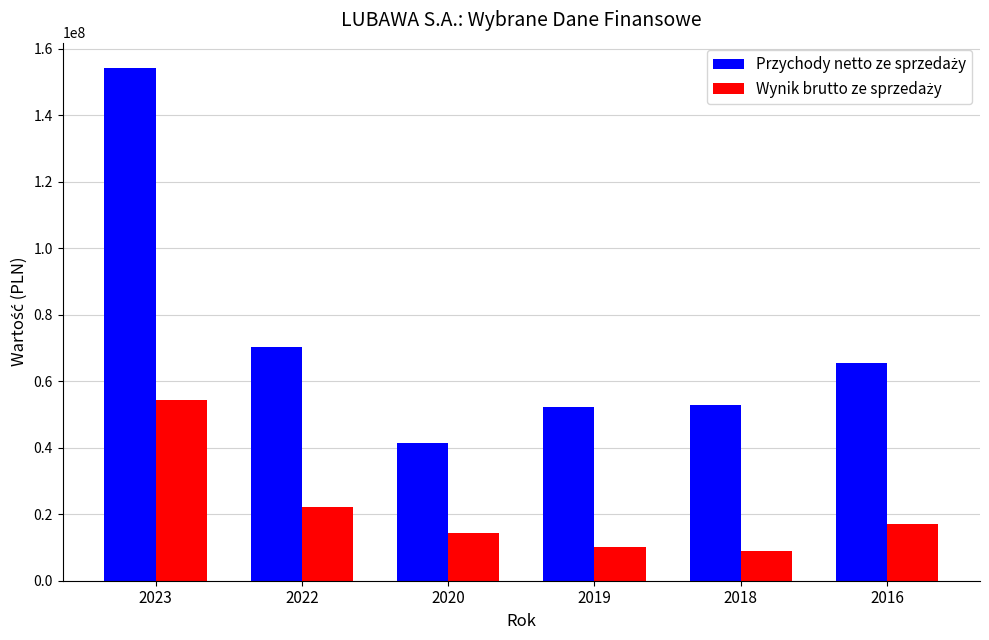

What is the spread (max minus min) of values at 2023?

99816871.0